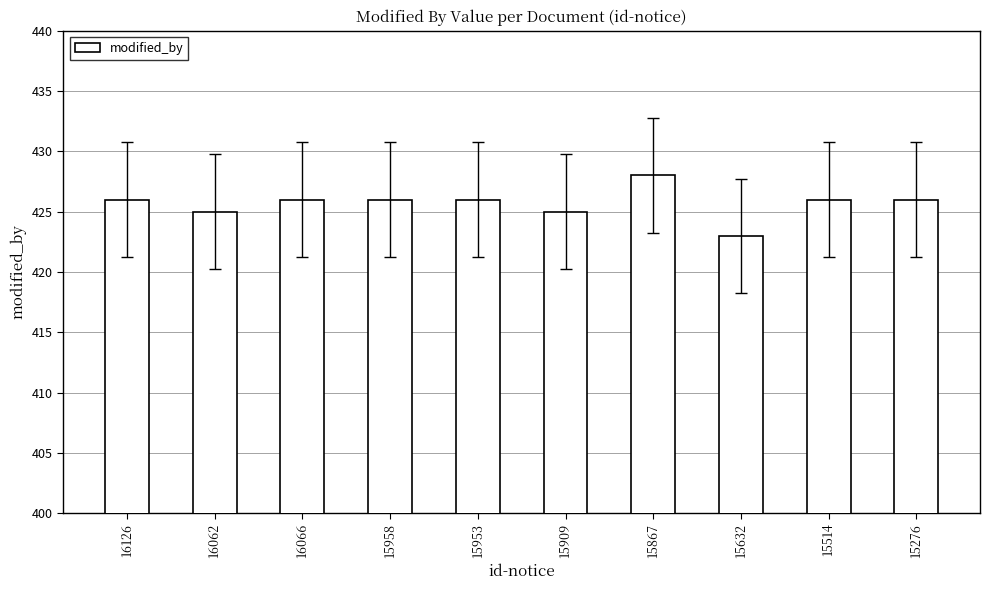

Reading right to left, list all the values displayed in this chart.

426	426	423	428	425	426	426	426	425	426